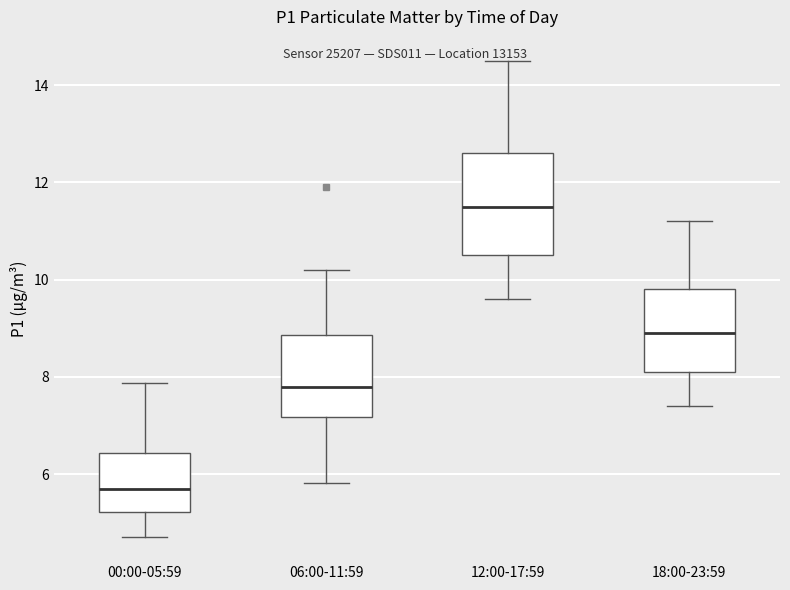

Reading left to right, read every box against the y-axis: the position of its median line, the range the box covers, and the ends of its whiskers. The values are not printed on the chart, so give them approximately, as read against the axis.

00:00-05:59: median 5.8, box 5.2 to 6.4, whiskers 4.8 to 7.8
06:00-11:59: median 7.8, box 7.2 to 8.8, whiskers 5.8 to 10.2
12:00-17:59: median 11.6, box 10.6 to 12.6, whiskers 9.6 to 14.6
18:00-23:59: median 9.0, box 8.2 to 9.8, whiskers 7.4 to 11.2